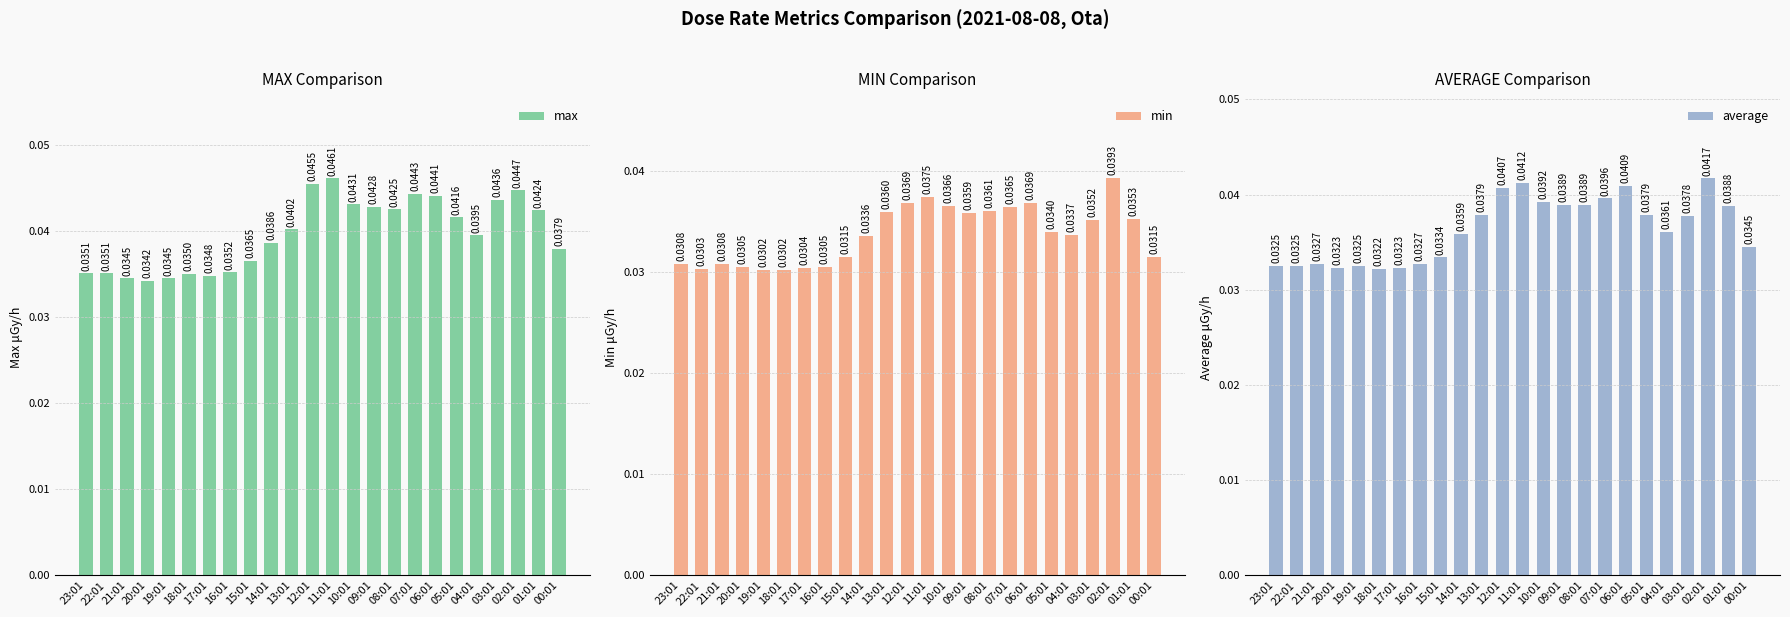

List the labels in order of max value, smallest first.

20:01, 21:01, 19:01, 17:01, 18:01, 23:01, 22:01, 16:01, 15:01, 00:01, 14:01, 04:01, 13:01, 05:01, 01:01, 08:01, 09:01, 10:01, 03:01, 06:01, 07:01, 02:01, 12:01, 11:01